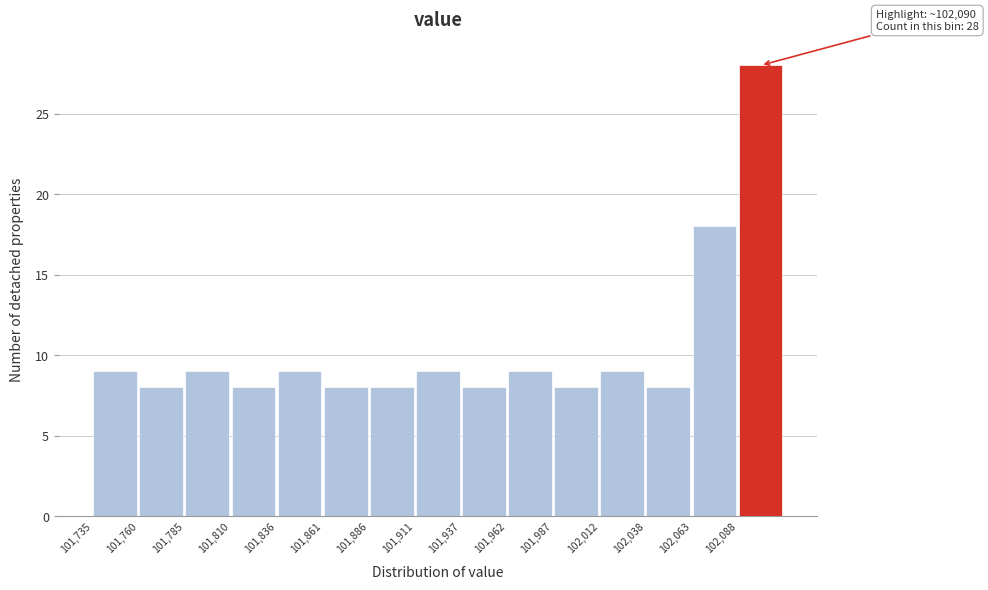

Over which range of the x-axis is the bar tallest?

102090 to 102115